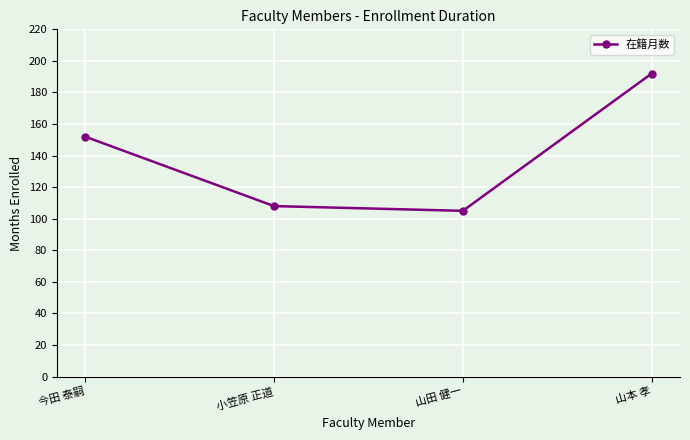

What is the approximate value at 今田 泰嗣?

152